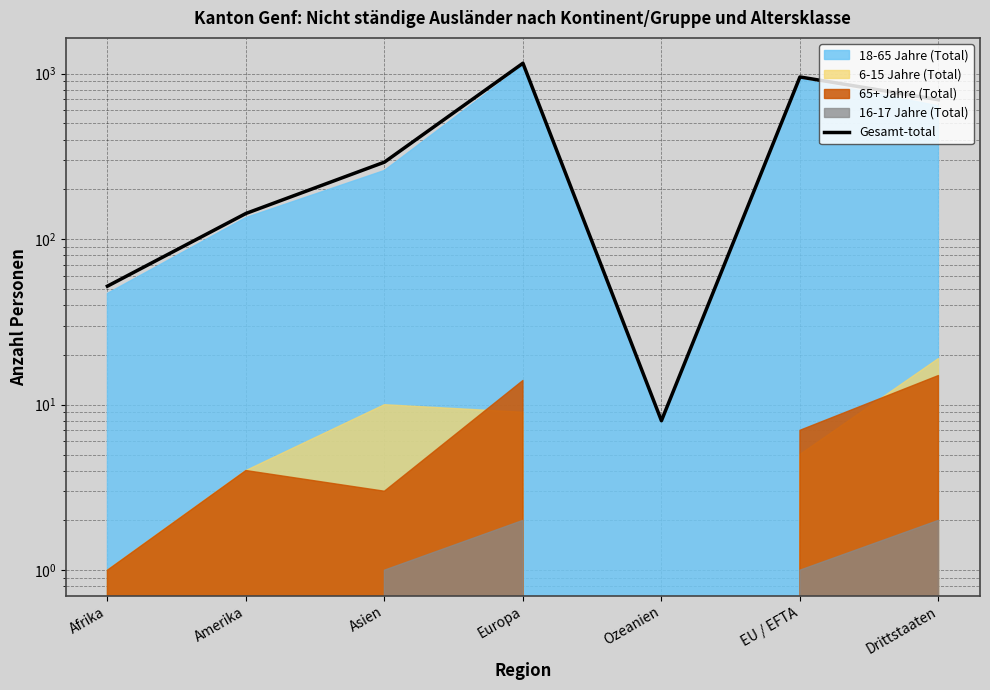

What is the average value?

472